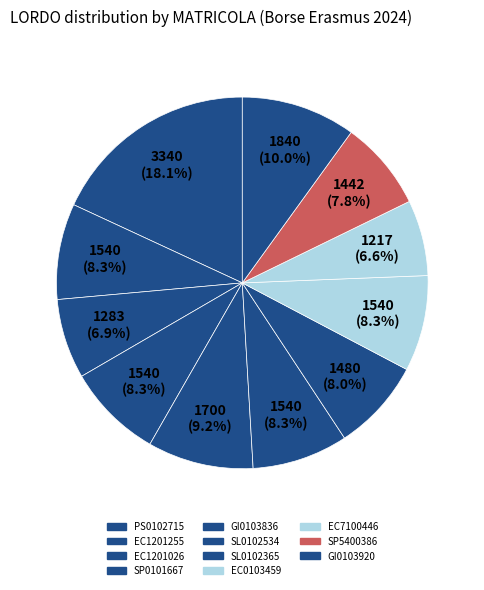

The EC7100446 slice represents 18% of the pie. True or false?

False